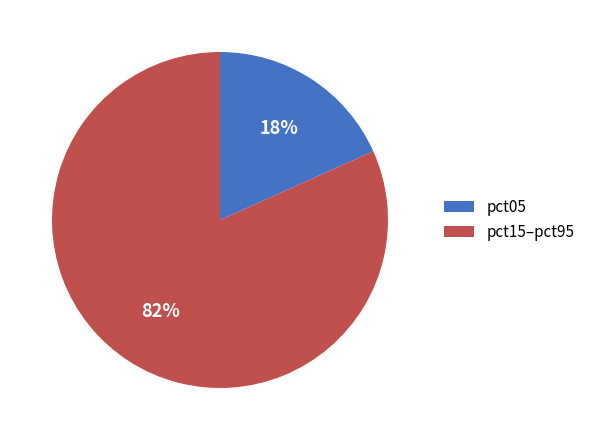

To the nearest percent, what is the average slice percentage?

50%